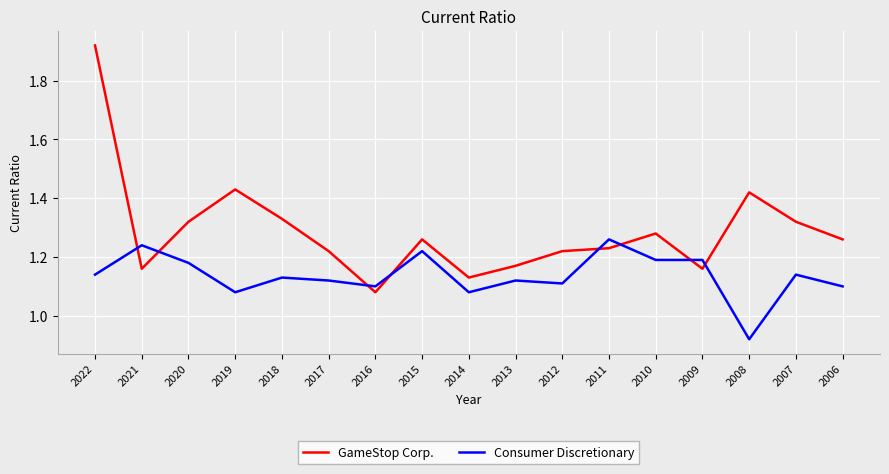

True or false: GameStop Corp. and Consumer Discretionary intersect in this chart.

True